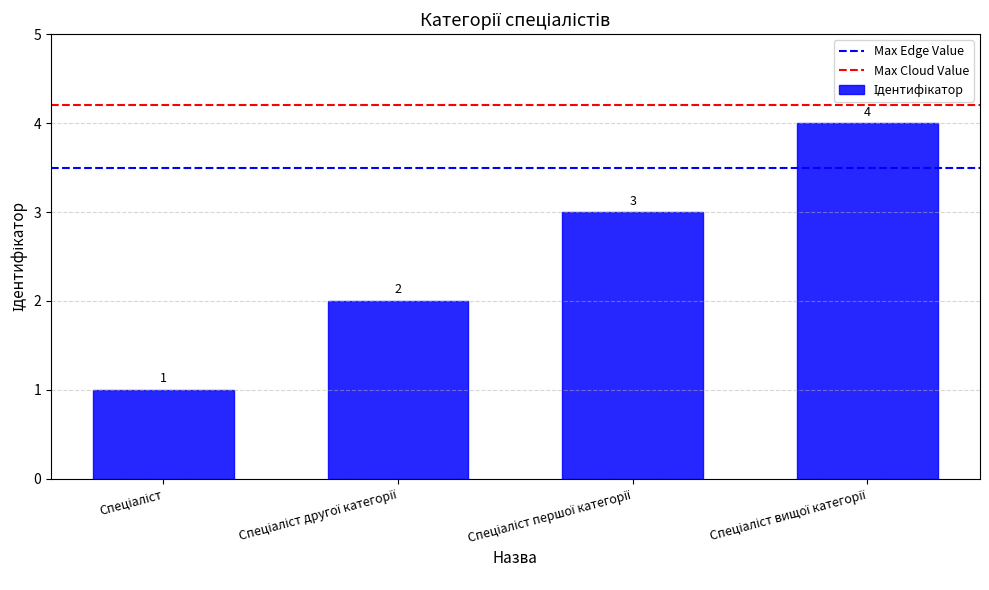

Does the chart contain stacked bars?

No